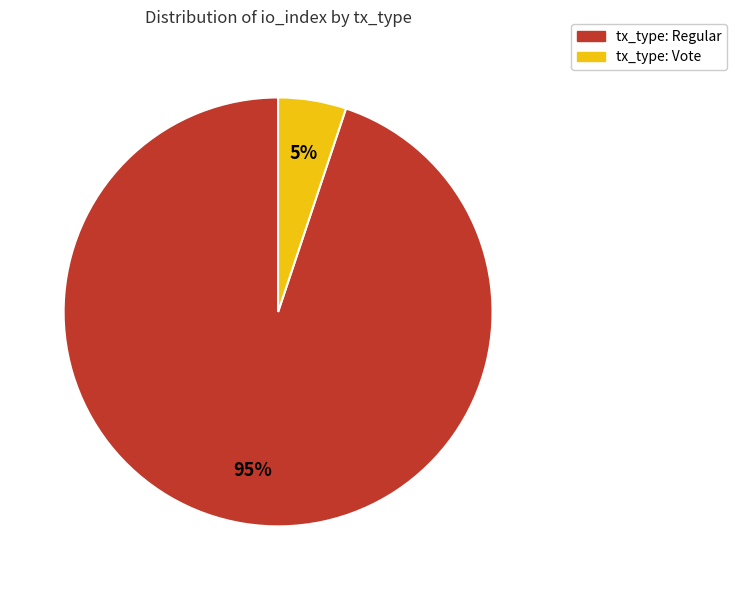

Between tx_type: Vote and tx_type: Regular, which is larger?

tx_type: Regular